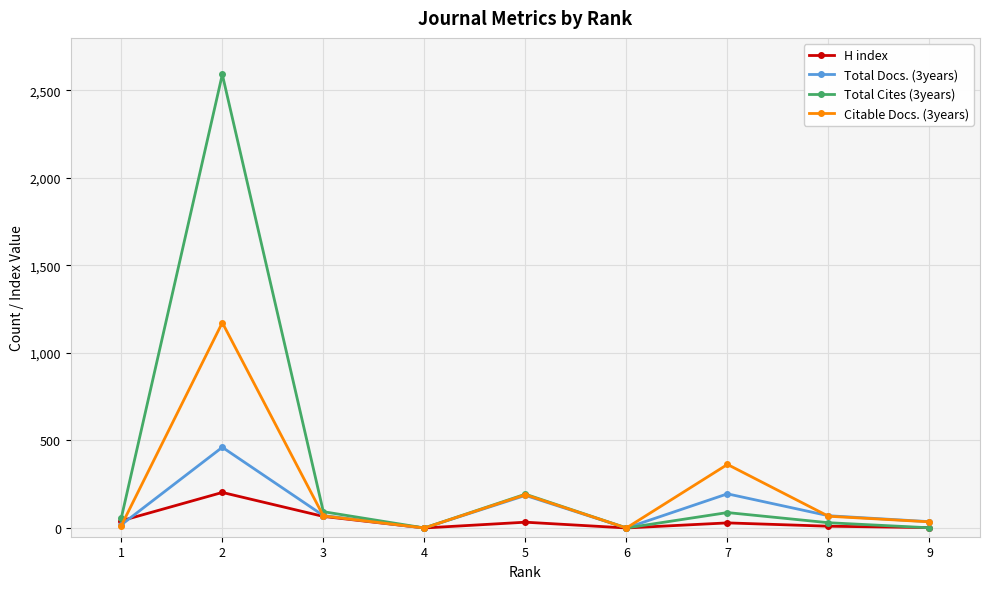

What is the greatest value displayed?

2591